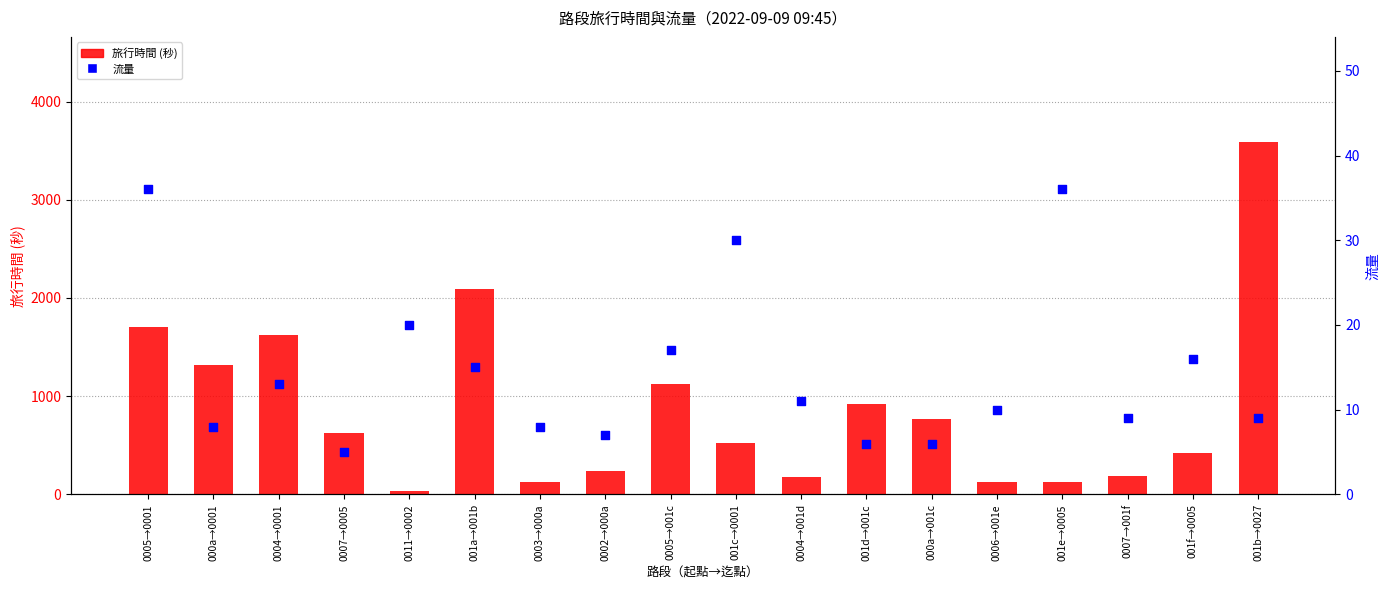

What are all the series names shown in the legend?

旅行時間 (秒), 流量